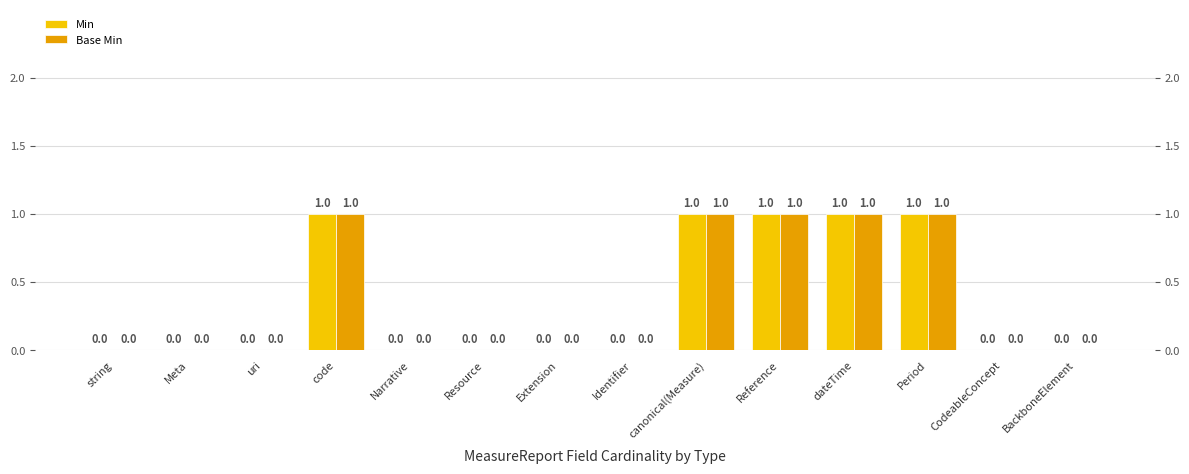

Does the chart contain stacked bars?

No